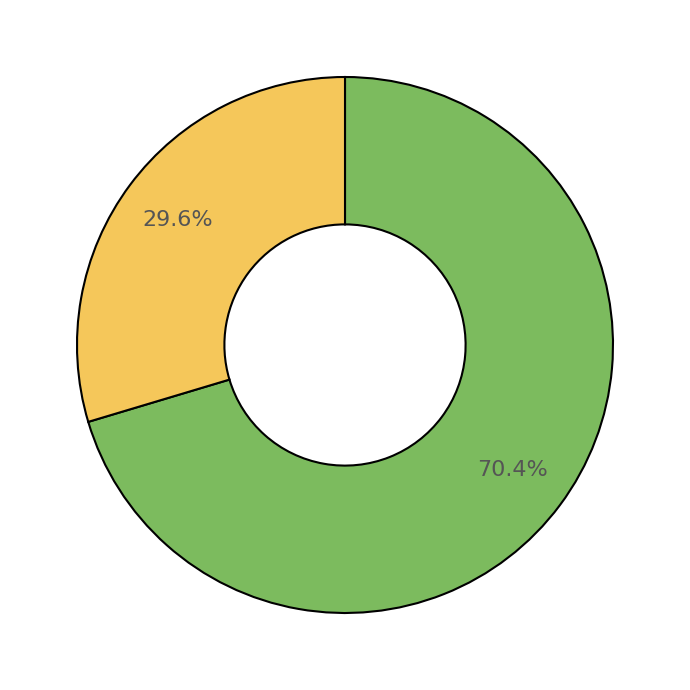

Is there a majority slice in this chart?

Yes